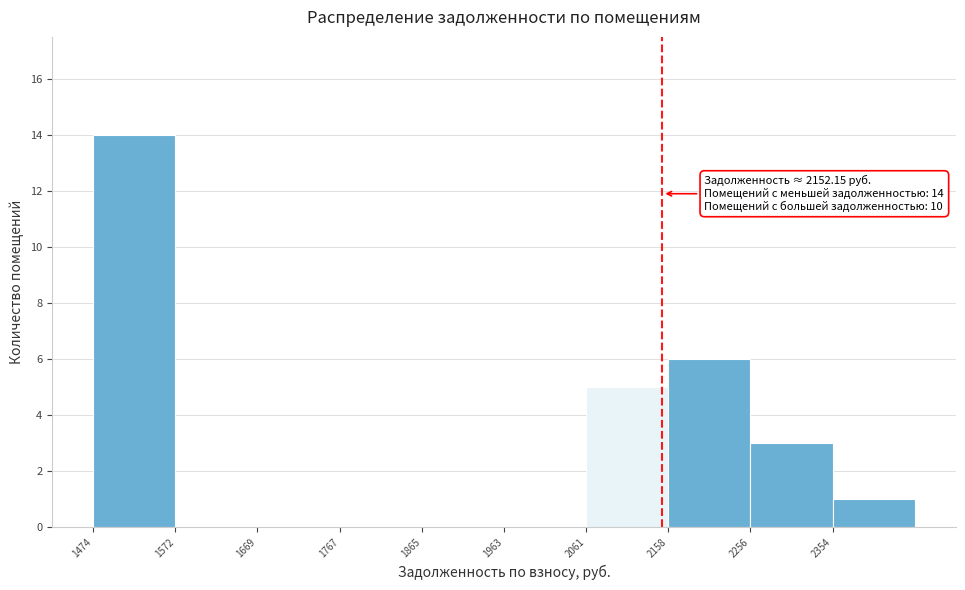

Over which range of the x-axis is the bar tallest?

1470 to 1570